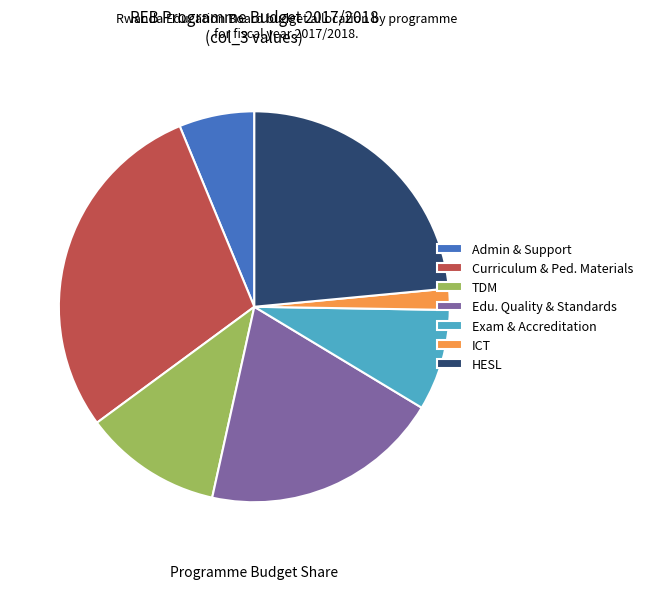

Is it true that Curriculum & Ped. Materials is 40% of the pie?

False